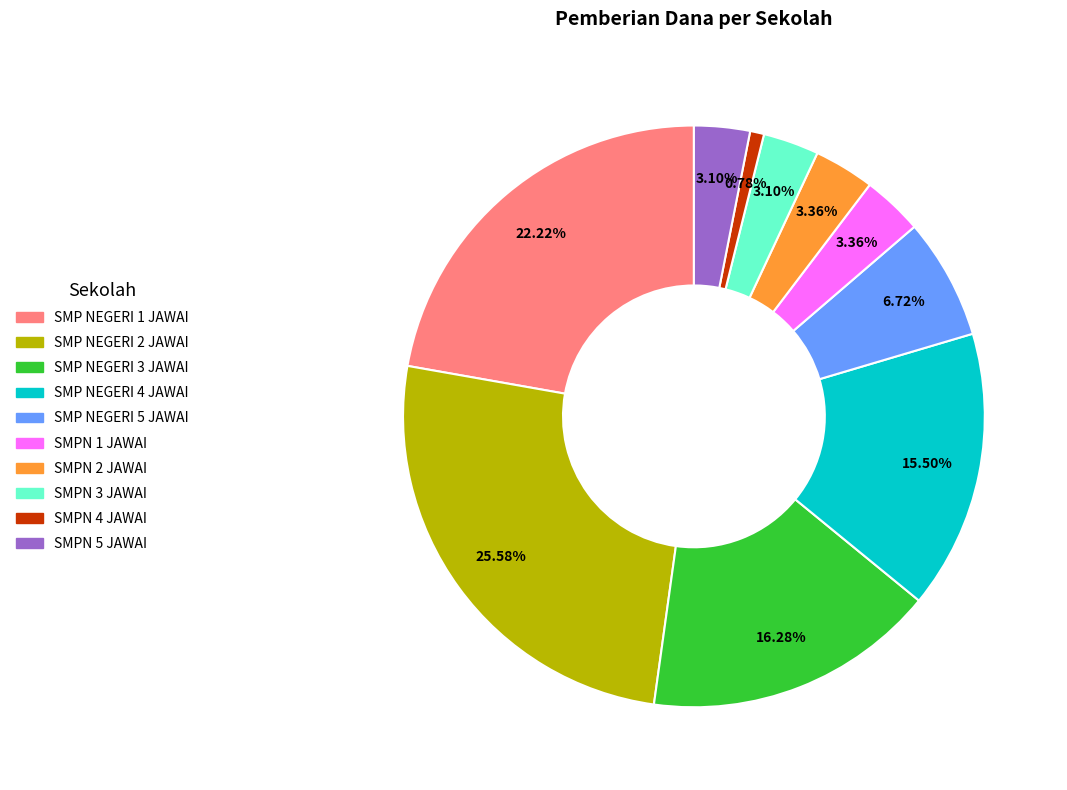

How many slices are in this pie chart?

10